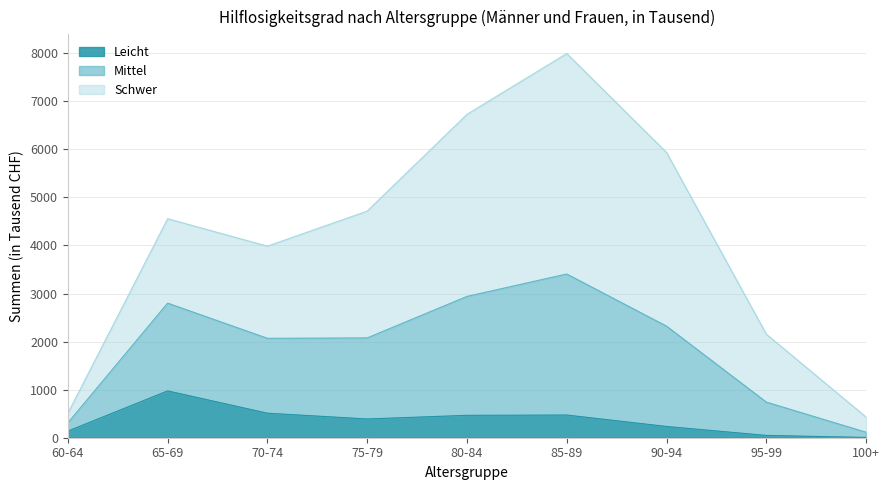

The Leicht series shows 417 at 65-69. True or false?

False